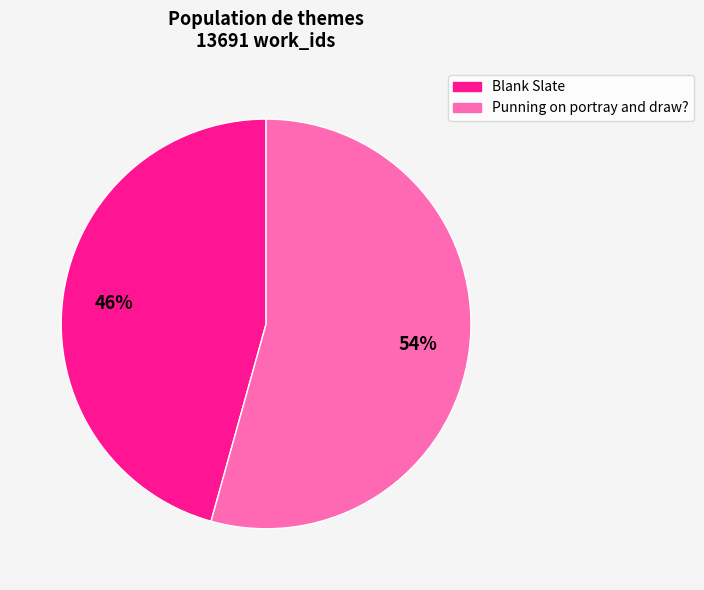

Combined, do Blank Slate and Punning on portray and draw? account for over 50%?

Yes